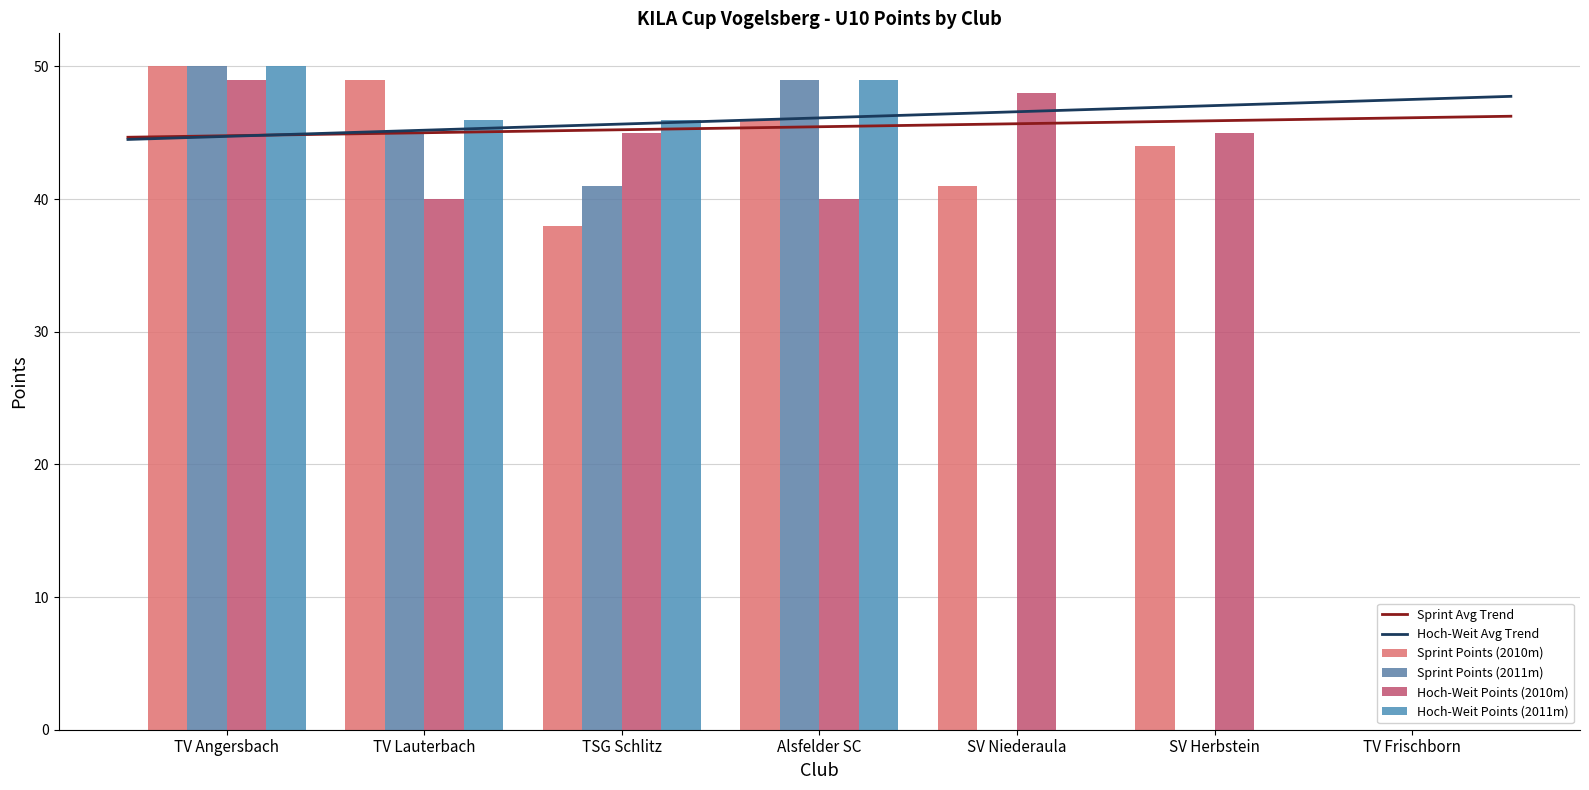

What is the average value of the Sprint Points (2011m) series?

26